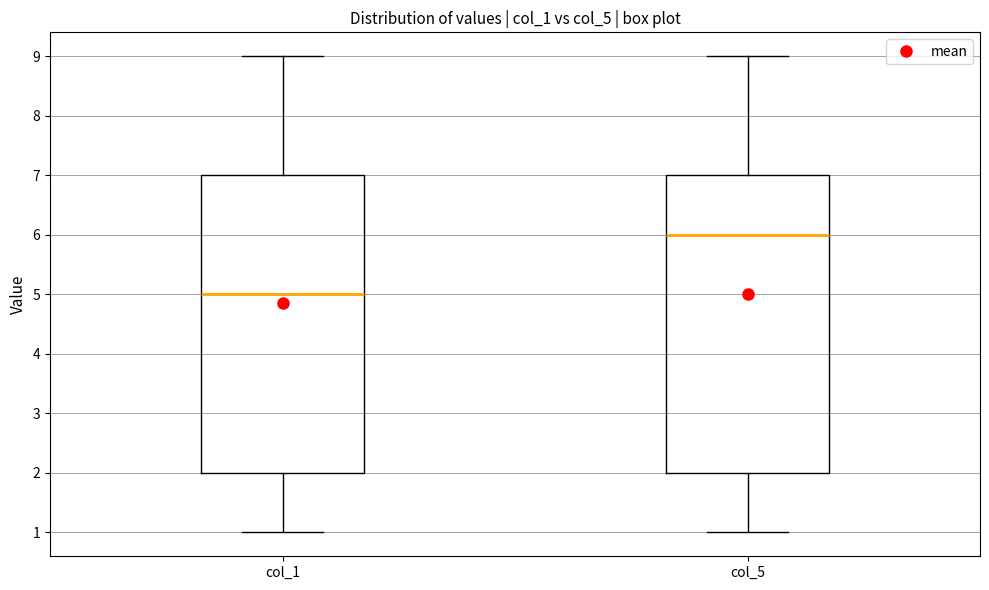

Reading left to right, read every box against the y-axis: the position of its median line, the range the box covers, and the ends of its whiskers. The values are not printed on the chart, so give them approximately, as read against the axis.

col_1: median 5, box 2 to 7, whiskers 1 to 9
col_5: median 6, box 2 to 7, whiskers 1 to 9